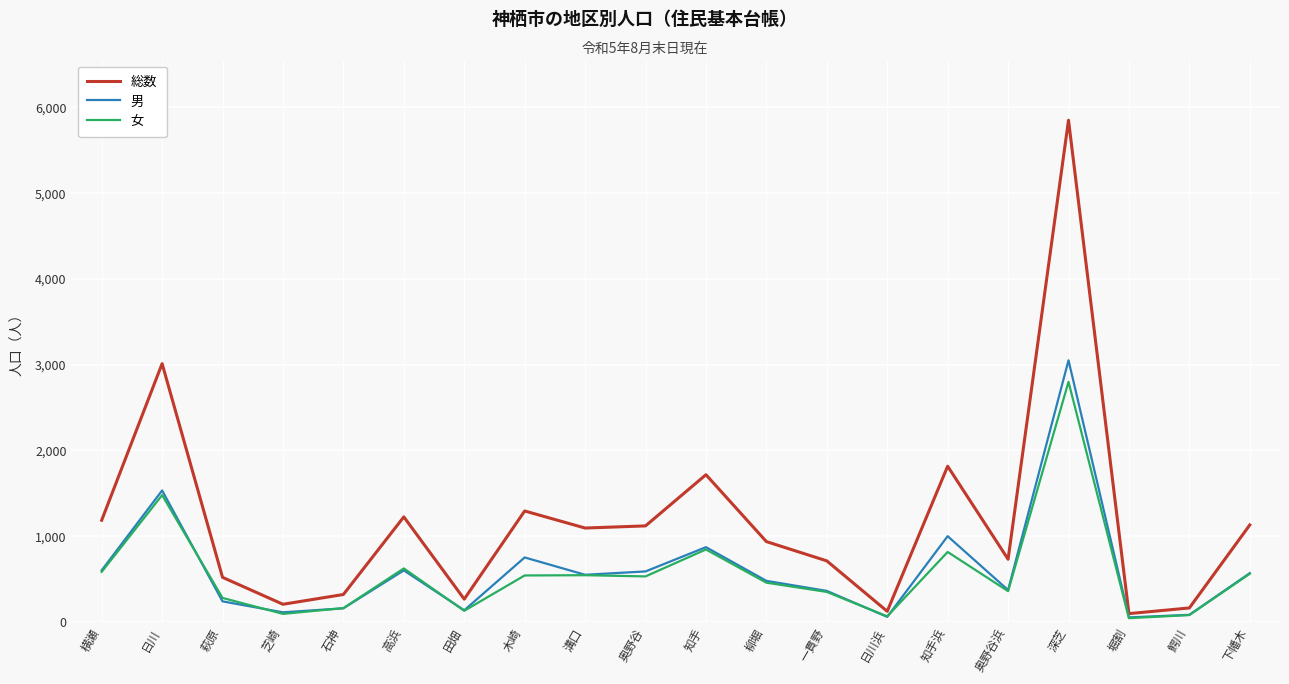

What value does the 総数 series have at 萩原?

520